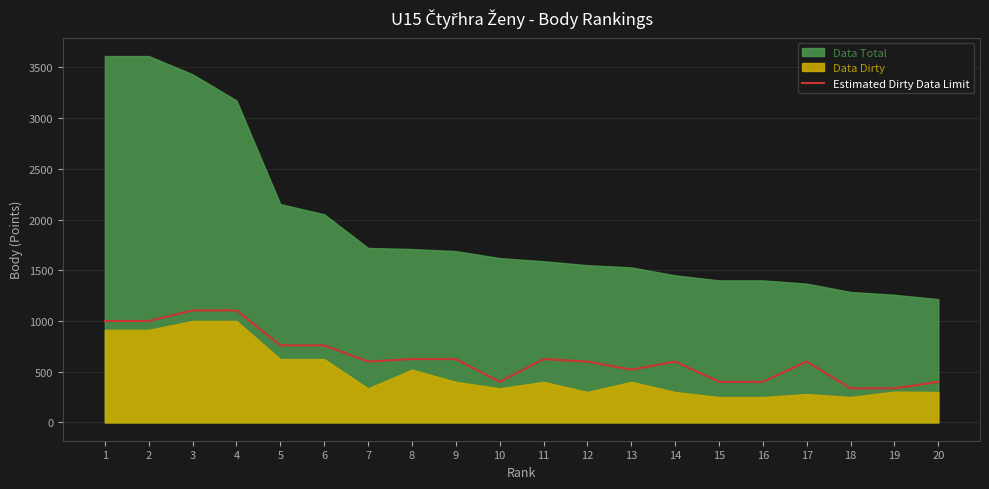

What is the difference between the second highest and second lowest values?

768